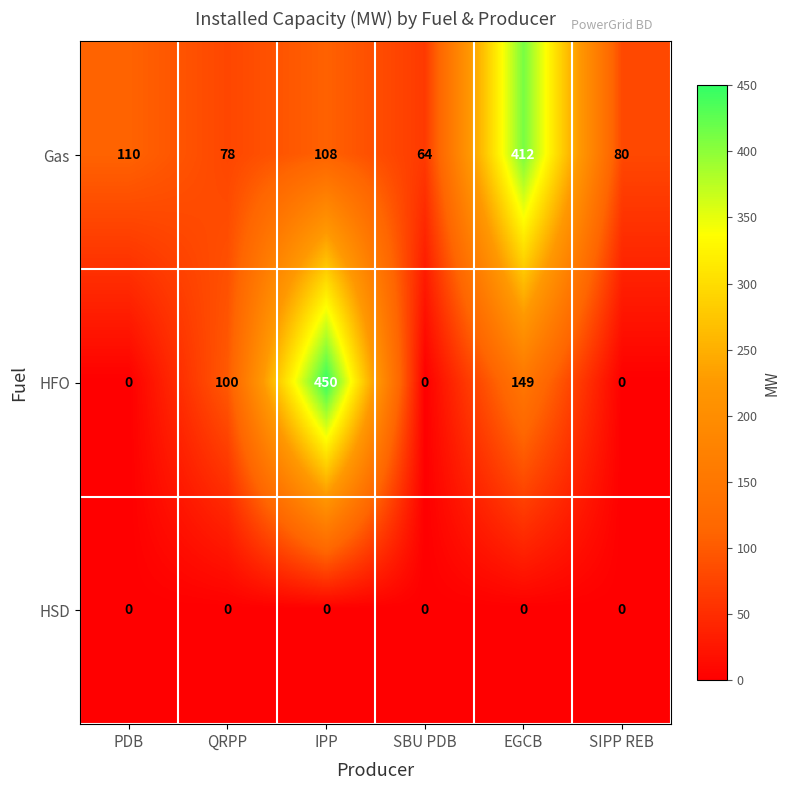

The HFO series shows 0 at SBU PDB. True or false?

True